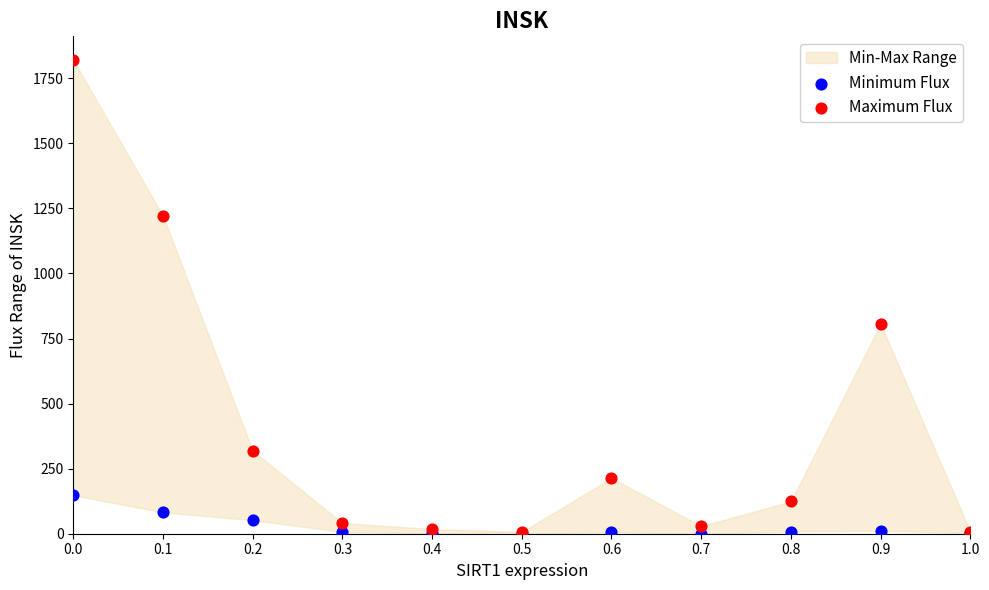

Which series contains the highest Y value?

Maximum Flux